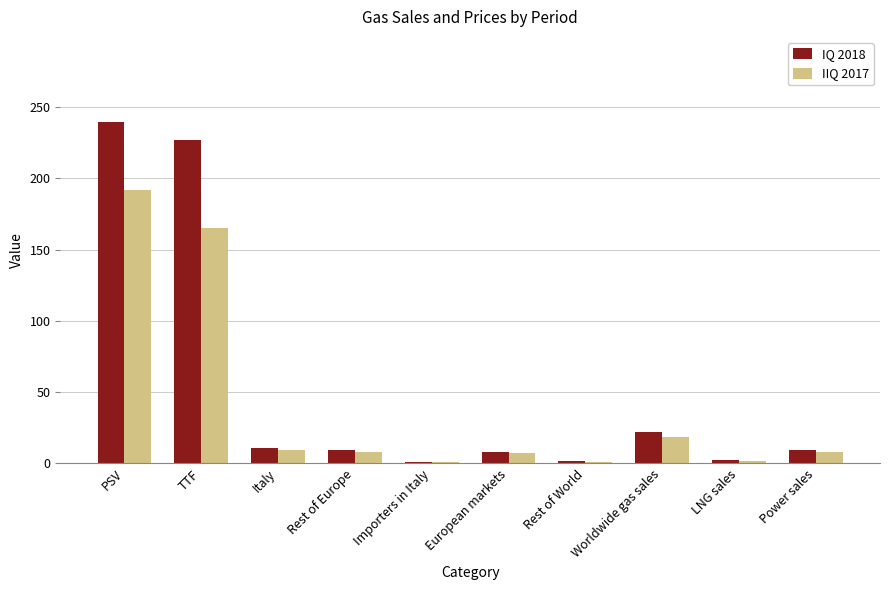

At which label is IIQ 2017 closest to 96?

TTF